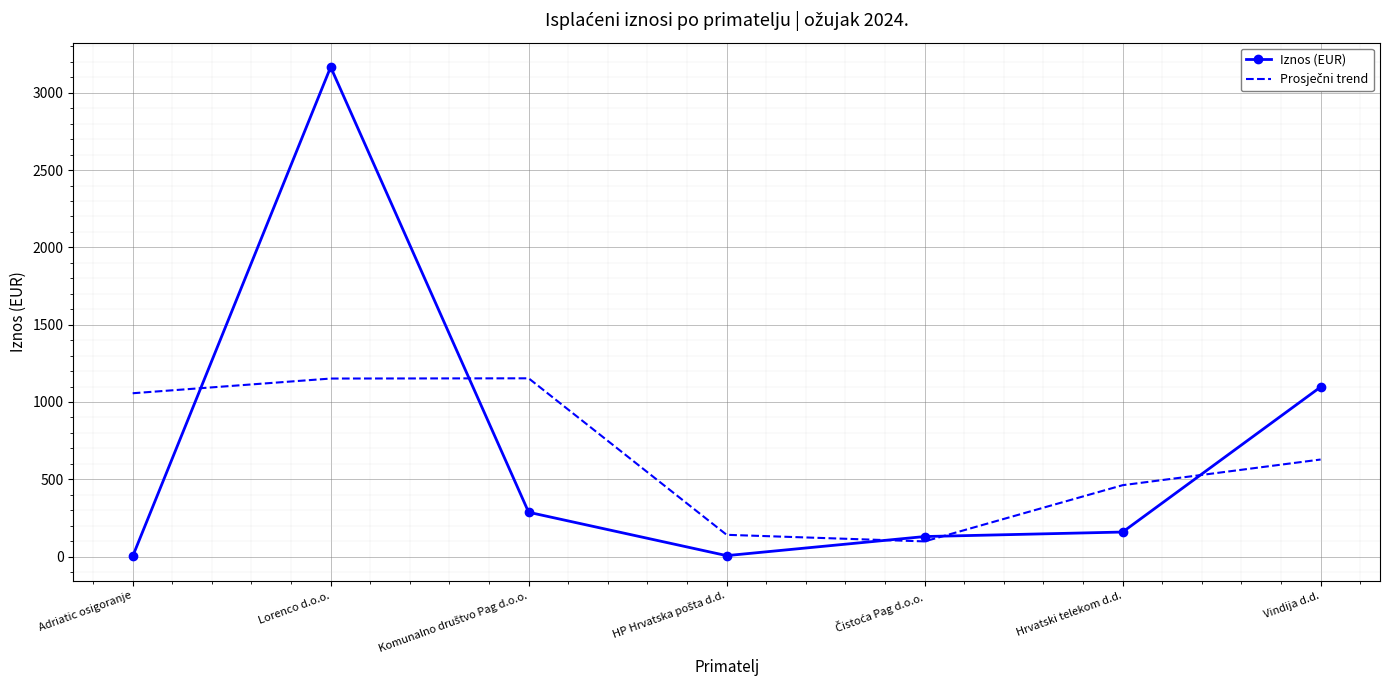

At which label does Iznos (EUR) reach its peak?

Lorenco d.o.o.